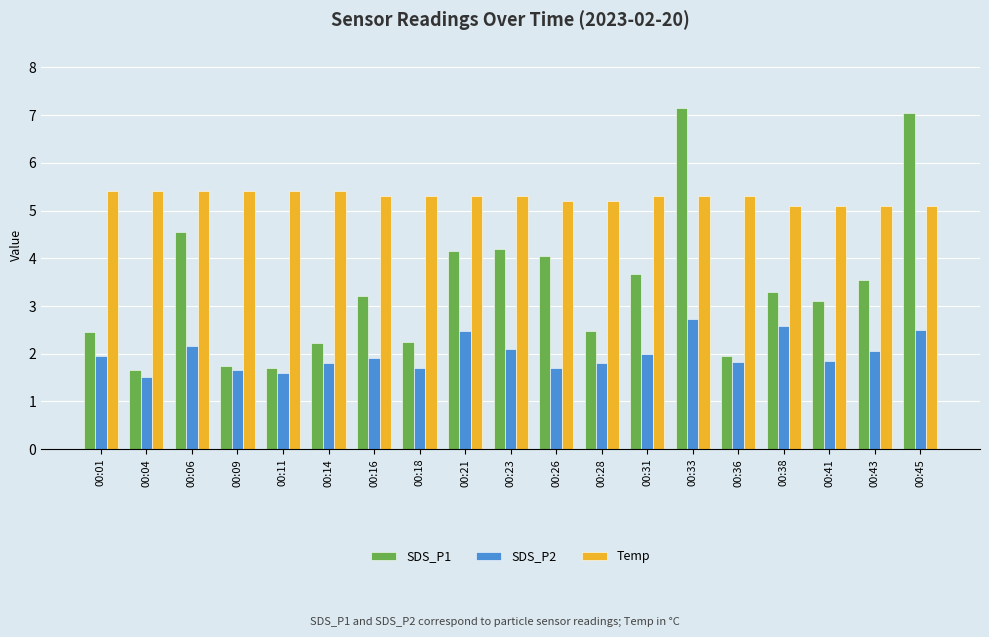

Between 00:26 and 00:28, which series saw the biggest shift?

SDS_P1